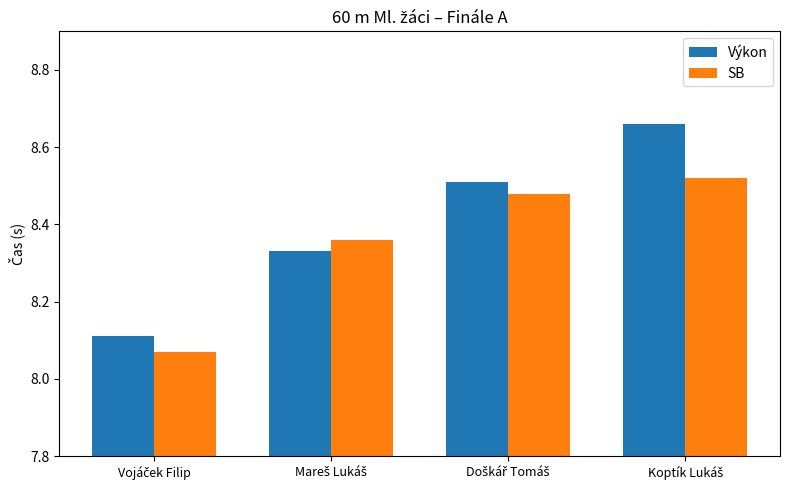

Count the Výkon values in the range 8 to 9.

4